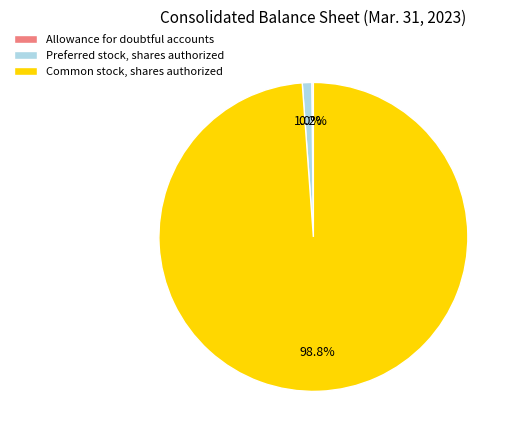

What percentage is NOT represented by Common stock, shares authorized?

1.2%